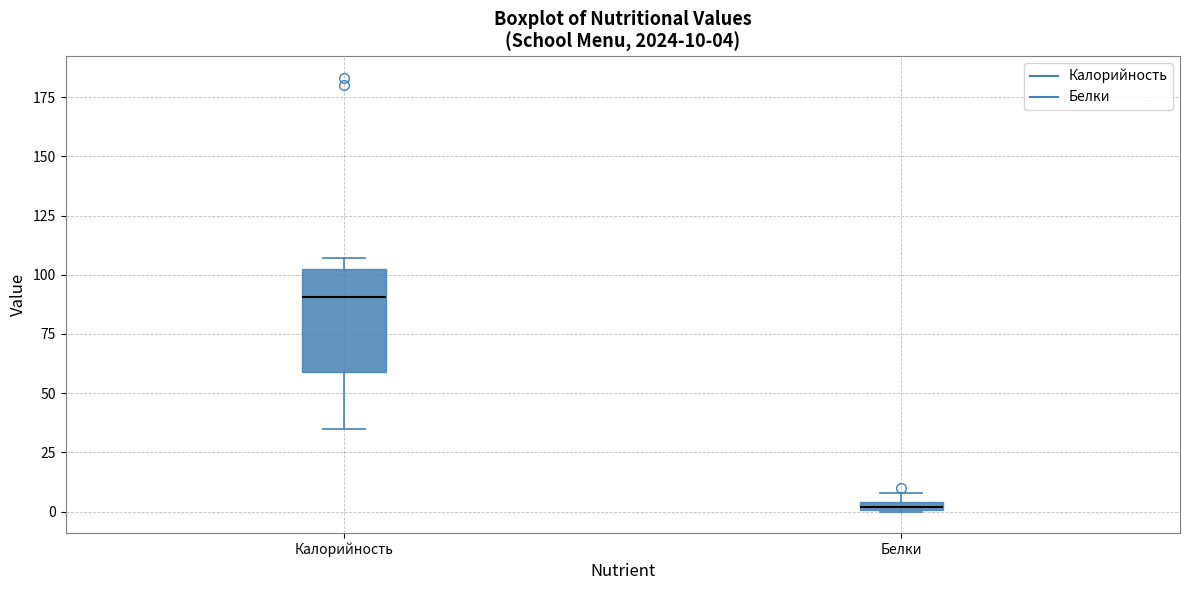

Which box is the tallest, from its lower edge to its upper edge?

Калорийность